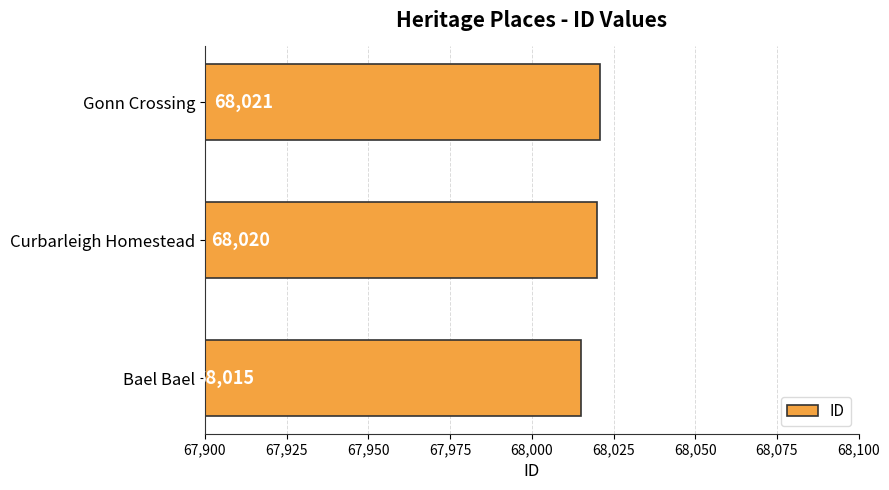

Reading bottom to top, list all the values displayed in this chart.

68015	68020	68021